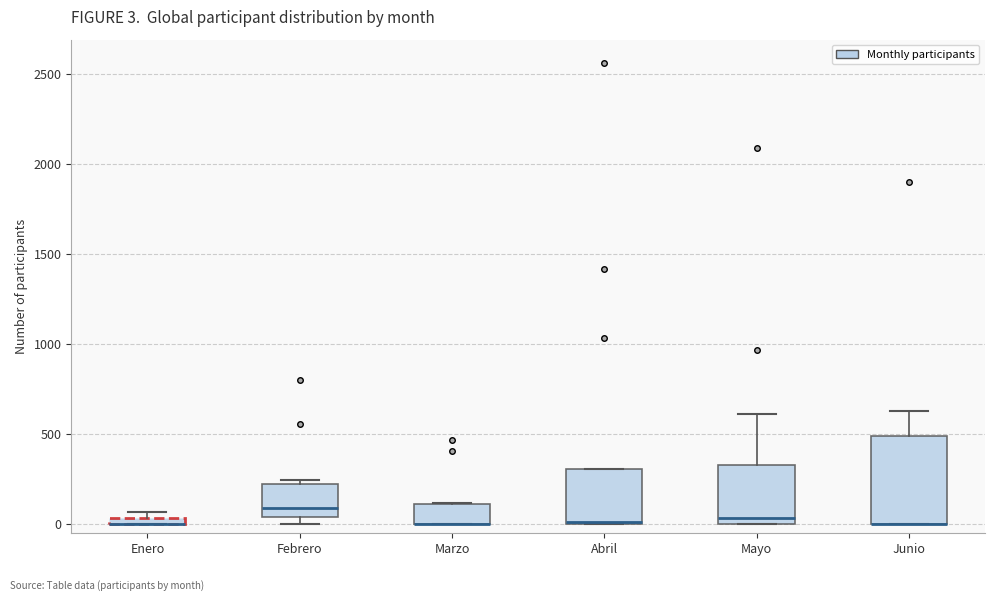

Which box is the tallest, from its lower edge to its upper edge?

Junio